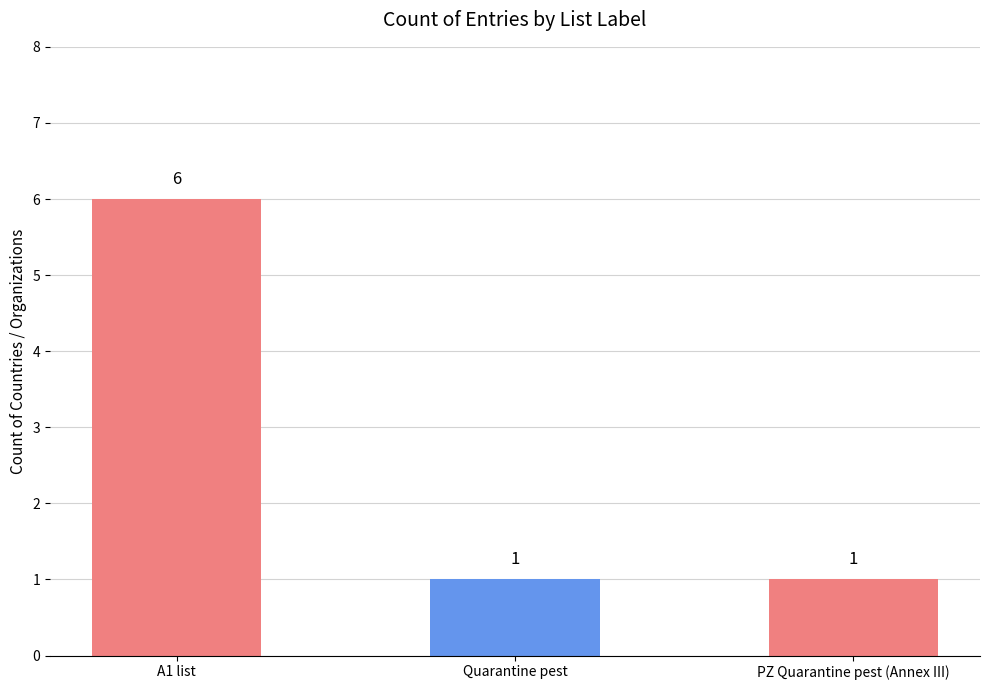

What is the minimum value shown in the chart?

1